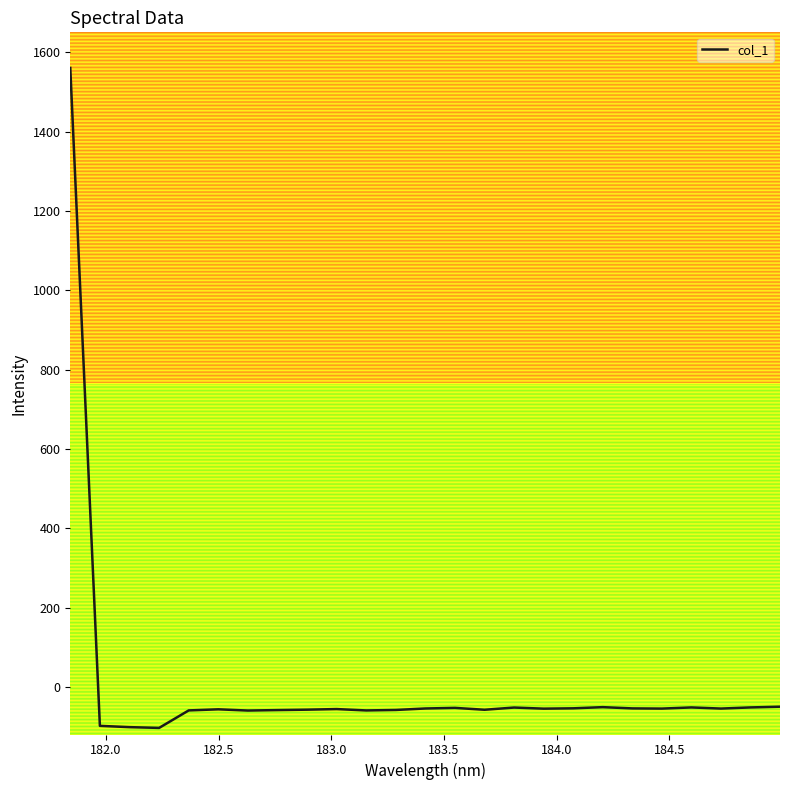

What is the minimum value shown in the chart?

-103.4